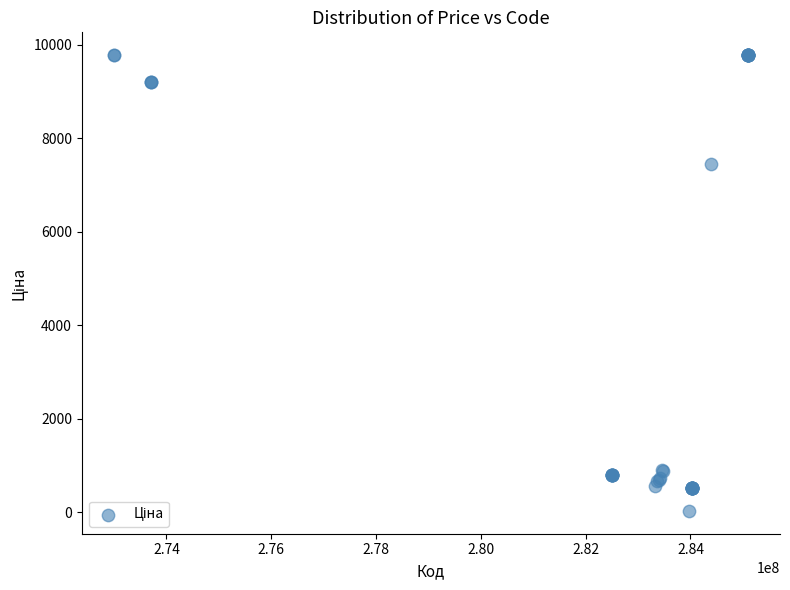

What Y value in the scatter plot is closest to 4903?

7444.6